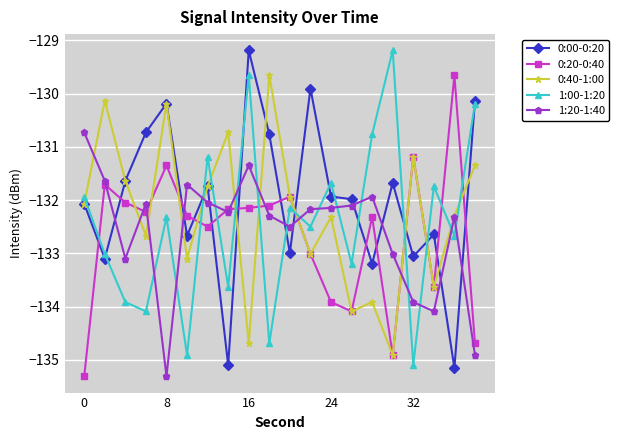

How many intersections are there between 1:00-1:20 and 0:20-0:40?

10